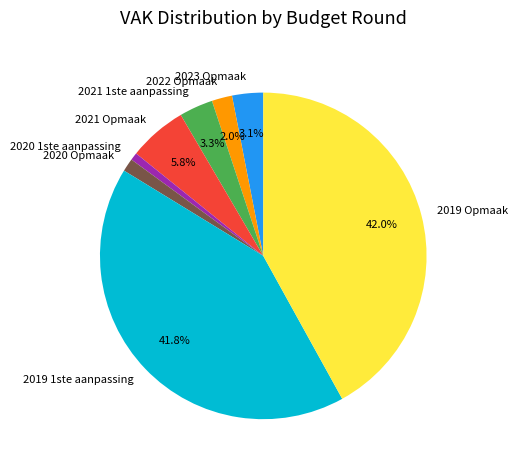

Is the sum of 2019 1ste aanpassing and 2020 1ste aanpassing greater than half?

No